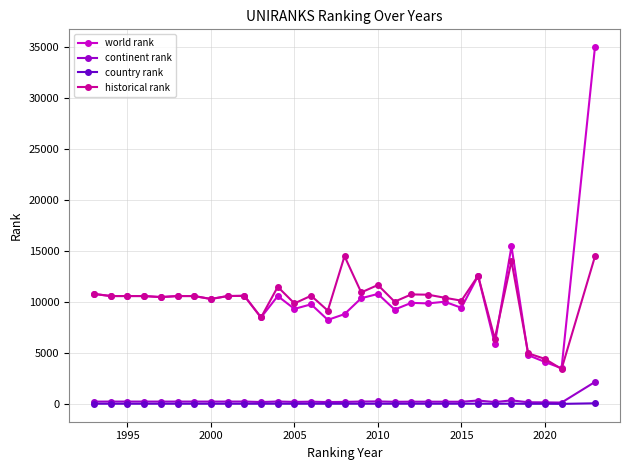

List the series in order of their peak value, highest first.

world rank, historical rank, continent rank, country rank